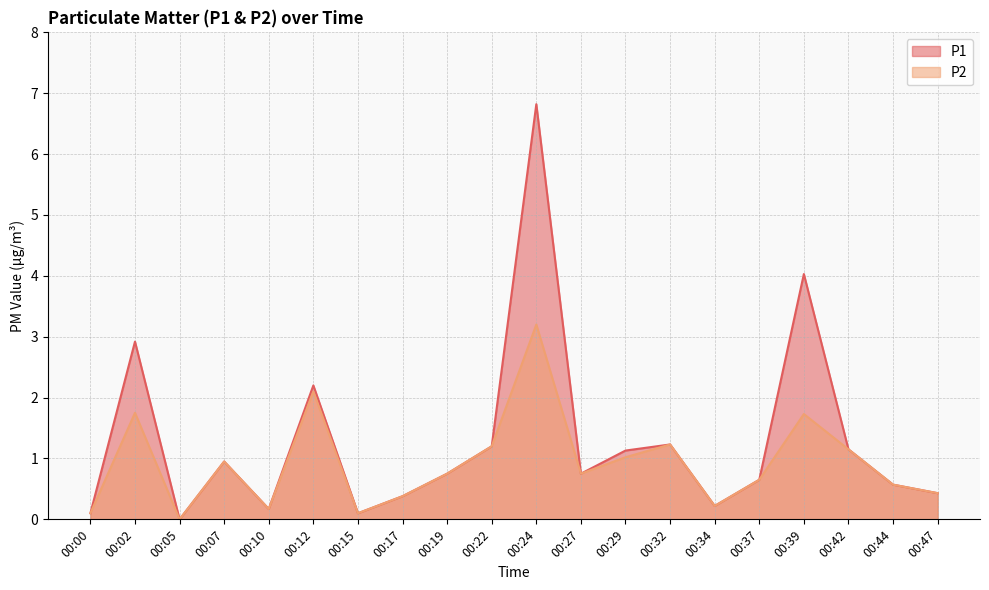

What are all the series names shown in the legend?

P1, P2